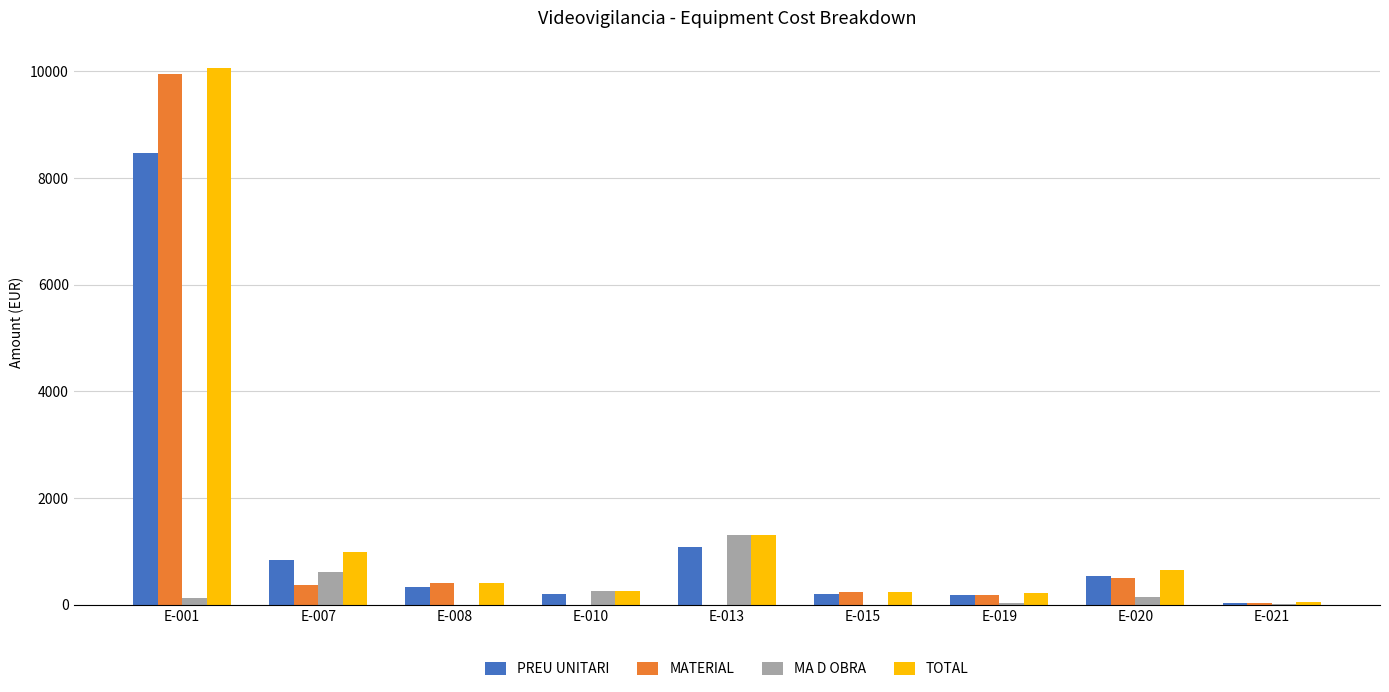

What is the sum of the MA D OBRA values at E-019 and E-020?

190.0